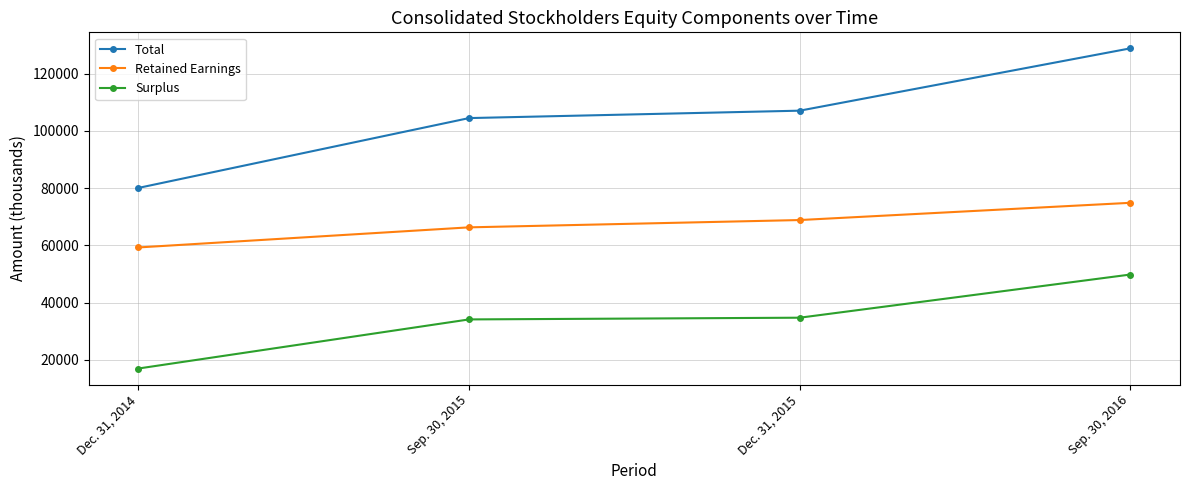

What is the average value of the Total series?

105074